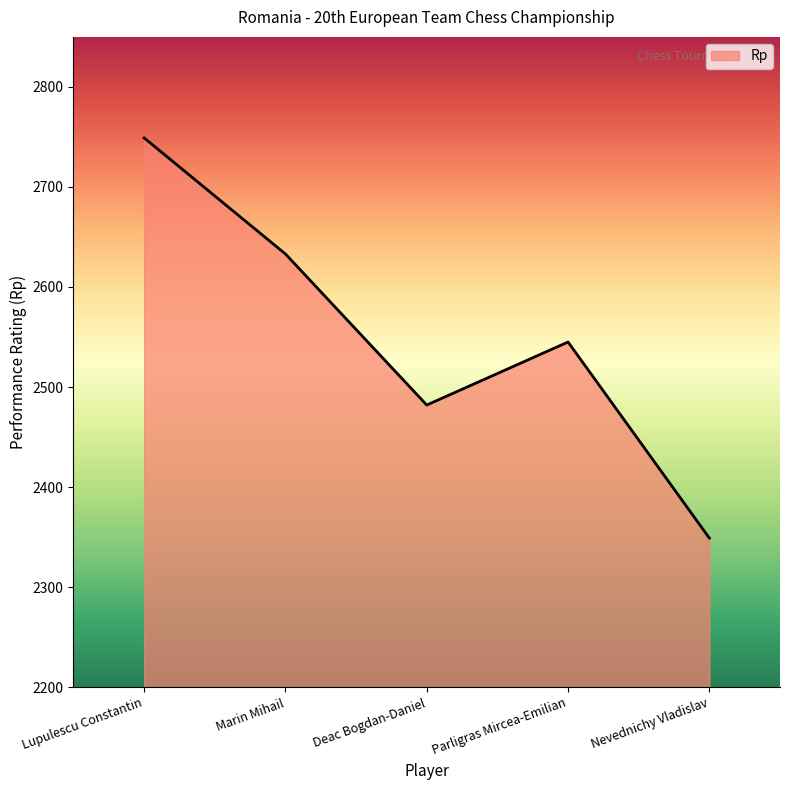

Where is the first local maximum?

Parligras Mircea-Emilian